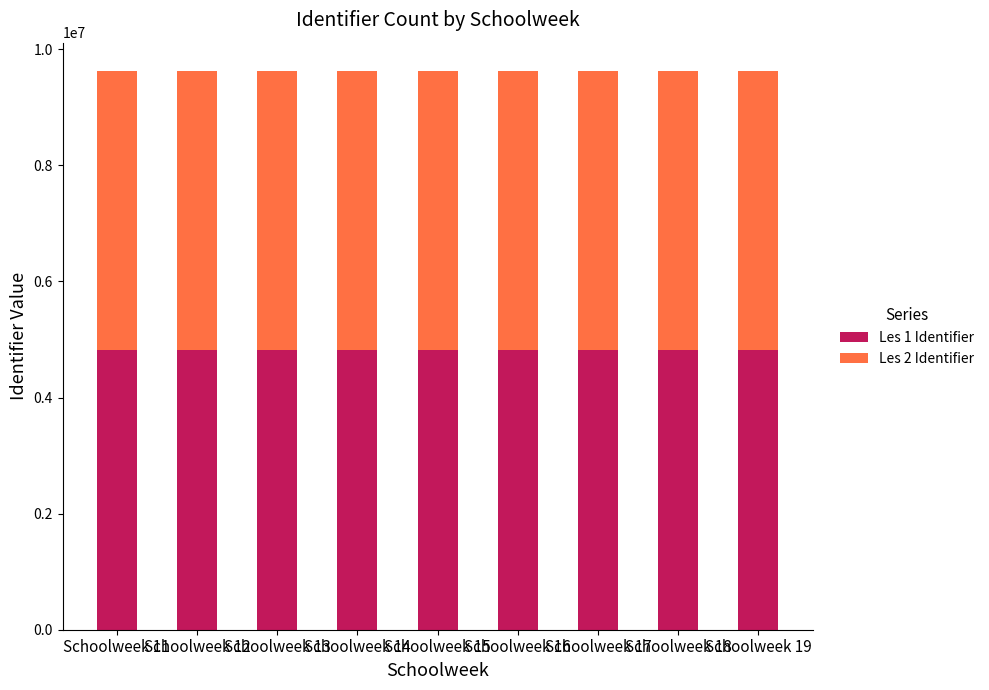

Does the chart contain any negative values?

No